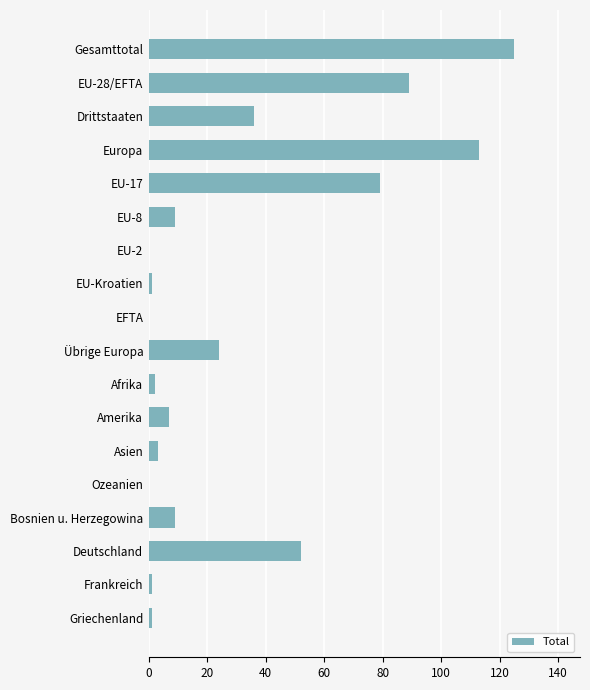

The value at Deutschland is 52. True or false?

True